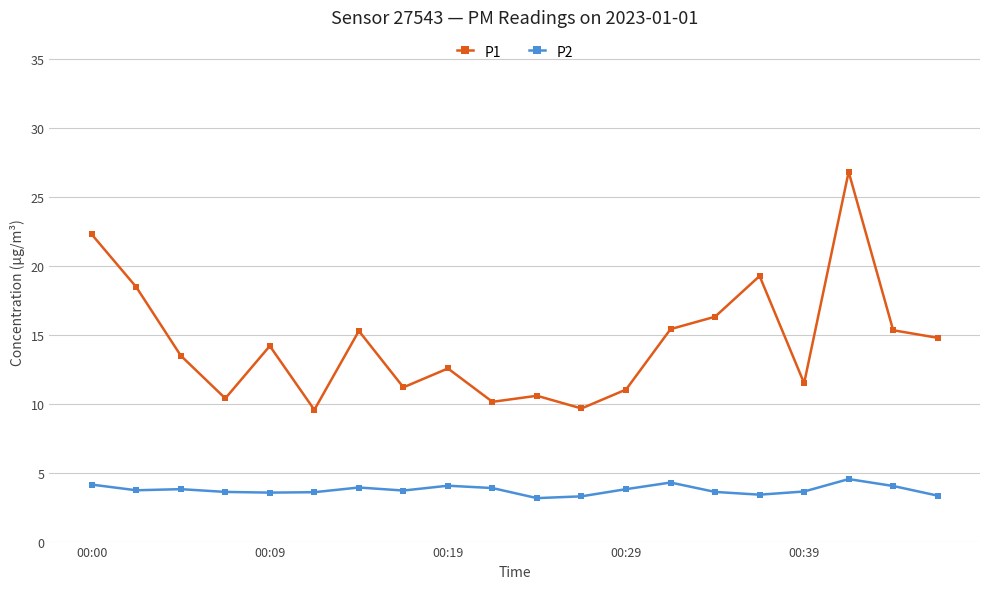

How many distinct data groups are displayed?

2